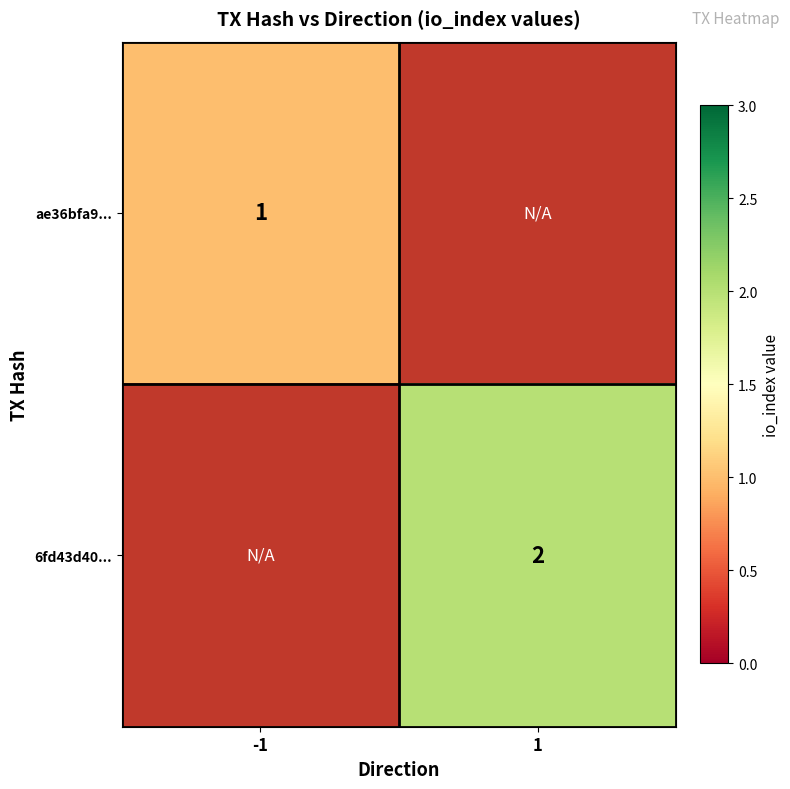

Is it true that ae36bfa9... equals 0 at -1?

False